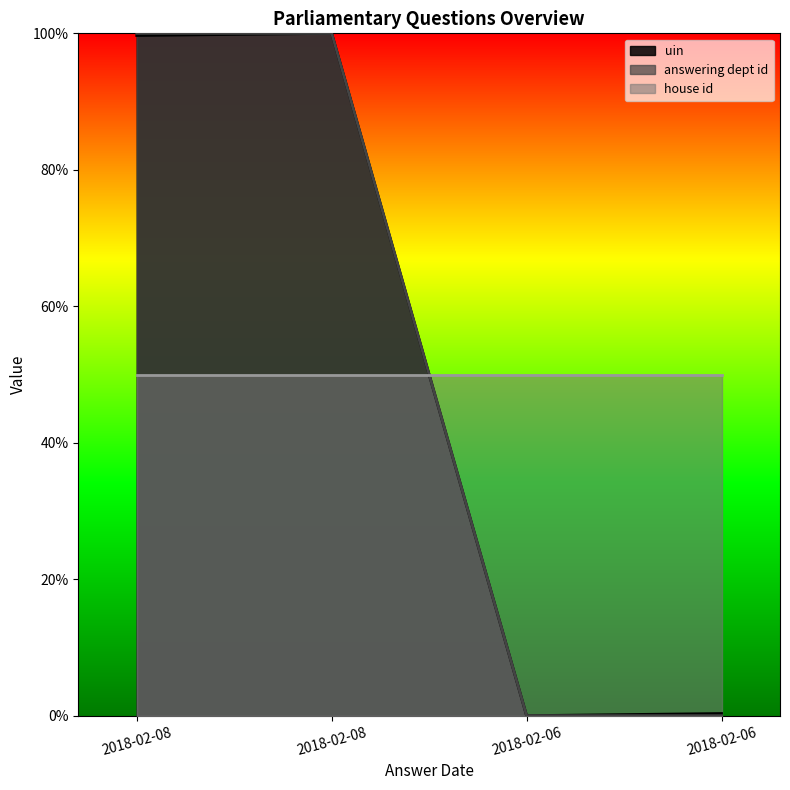

Is the value of uin at 2018-02-08 greater than the value of answering dept id at 2018-02-08?

No